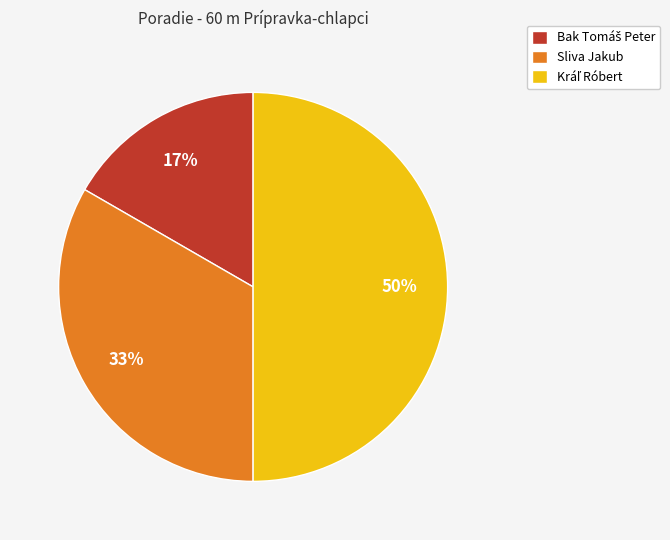

To the nearest percent, what is the average slice percentage?

33%